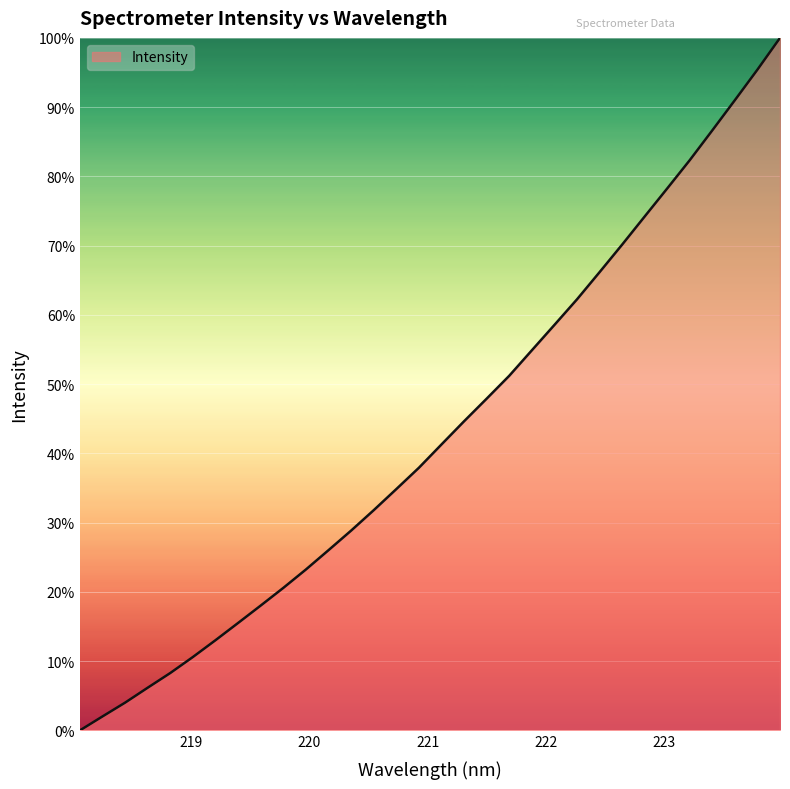

What is the sum of all values?

1385.8